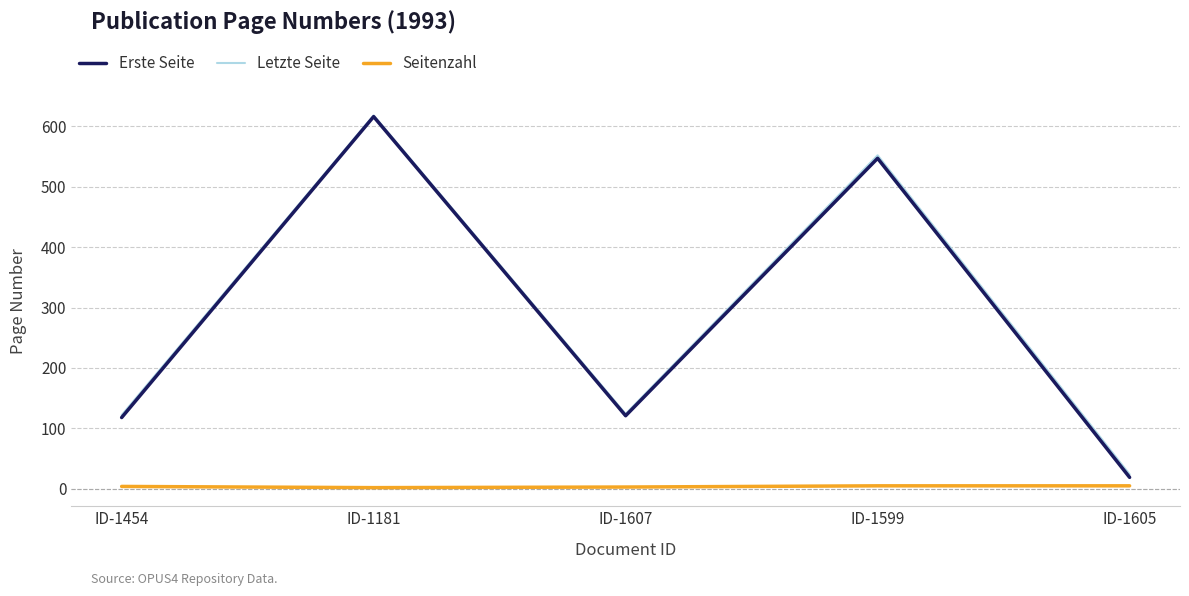

How many lines are shown in the chart?

3